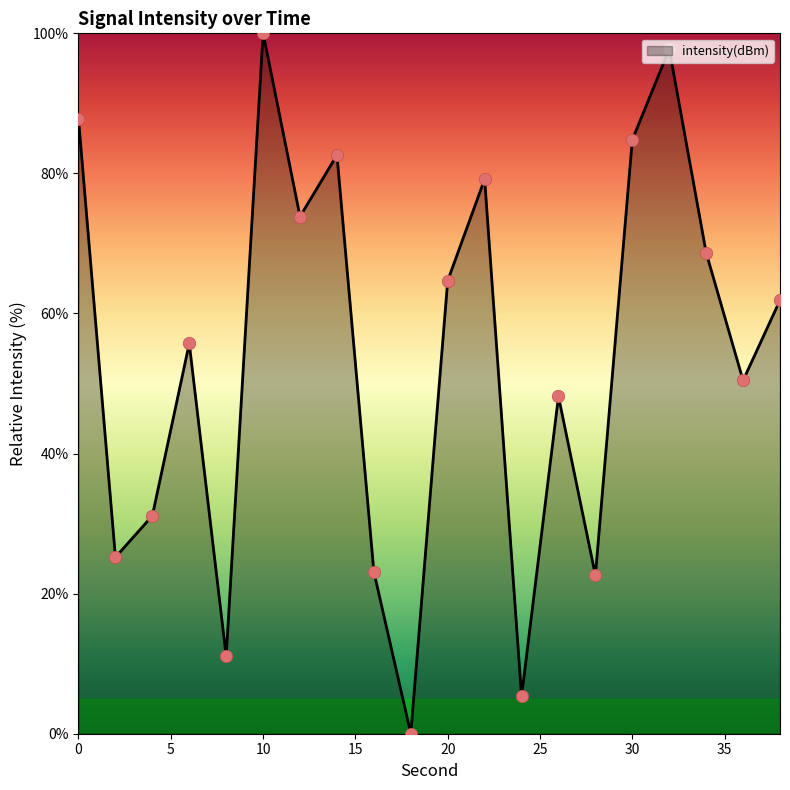

What is the greatest value displayed?

100.0